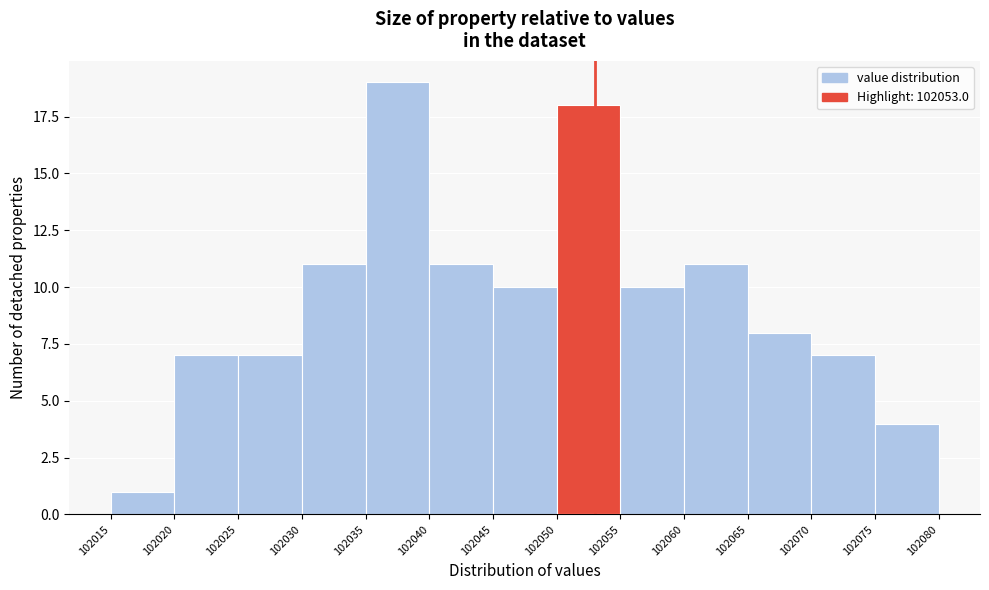

Reading left to right, list every bar in this chart as the range it spans on the x-axis followed by its height. The values are not printed on the chart, so give them approximately, as read against the axis.

102015 to 102020: 1
102020 to 102025: 7
102025 to 102030: 7
102030 to 102035: 11
102035 to 102040: 19
102040 to 102045: 11
102045 to 102050: 10
102050 to 102055: 18
102055 to 102060: 10
102060 to 102065: 11
102065 to 102070: 8
102070 to 102075: 7
102075 to 102080: 4